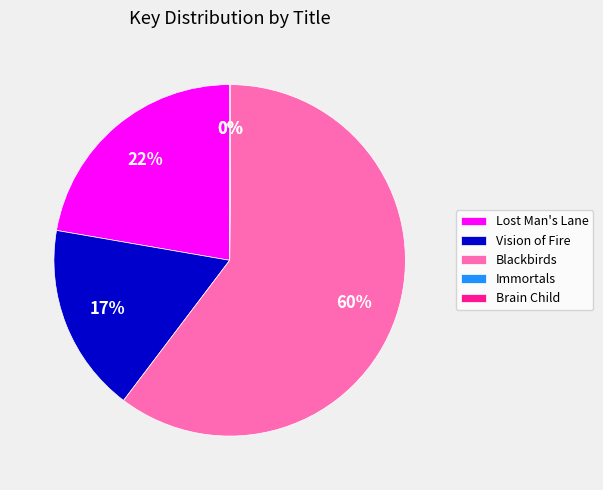

The Vision of Fire slice represents 17% of the pie. True or false?

True